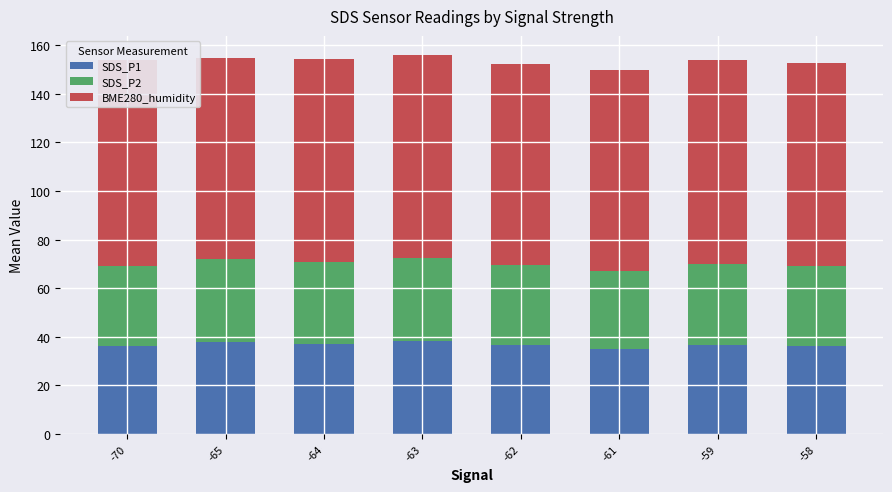

Are the bars horizontal?

No